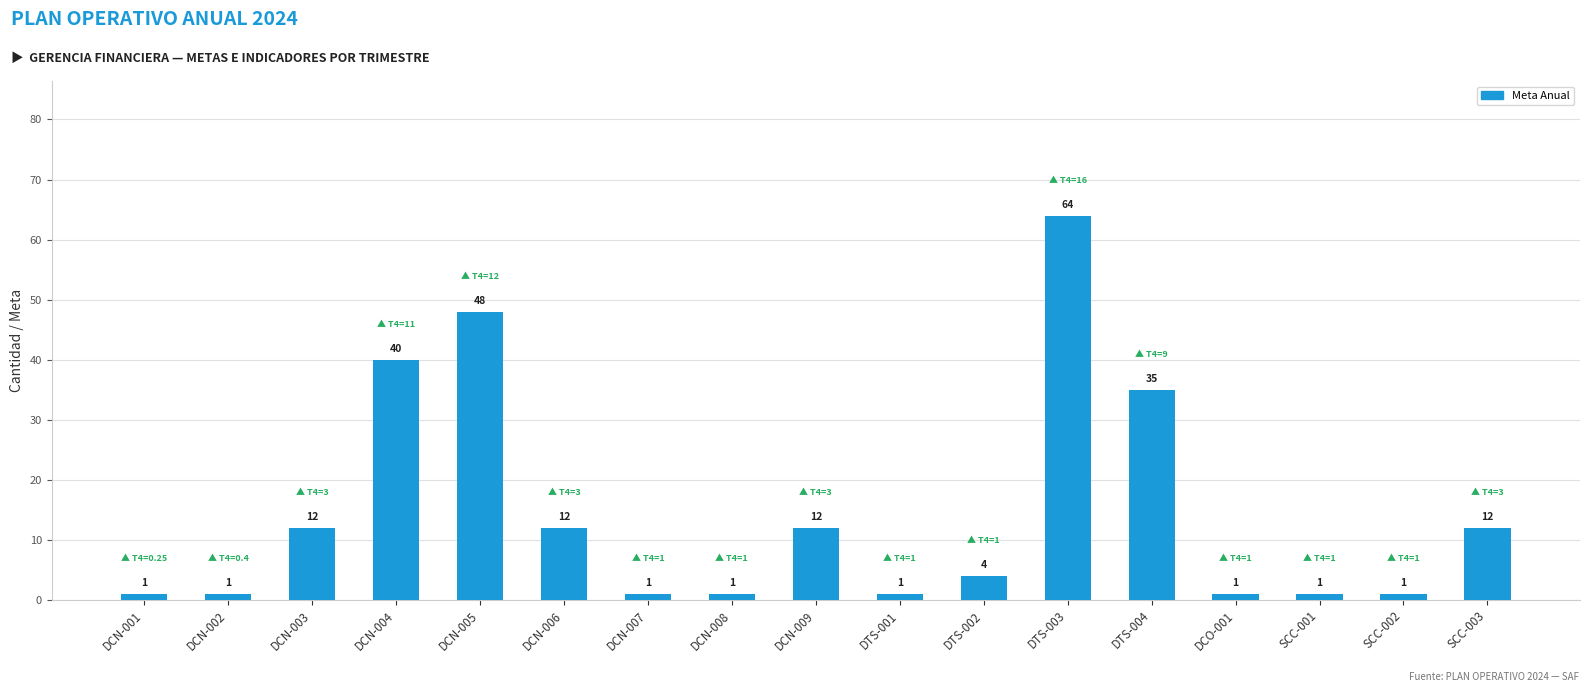

What is the difference between the values at DCN-007 and DTS-004?

34